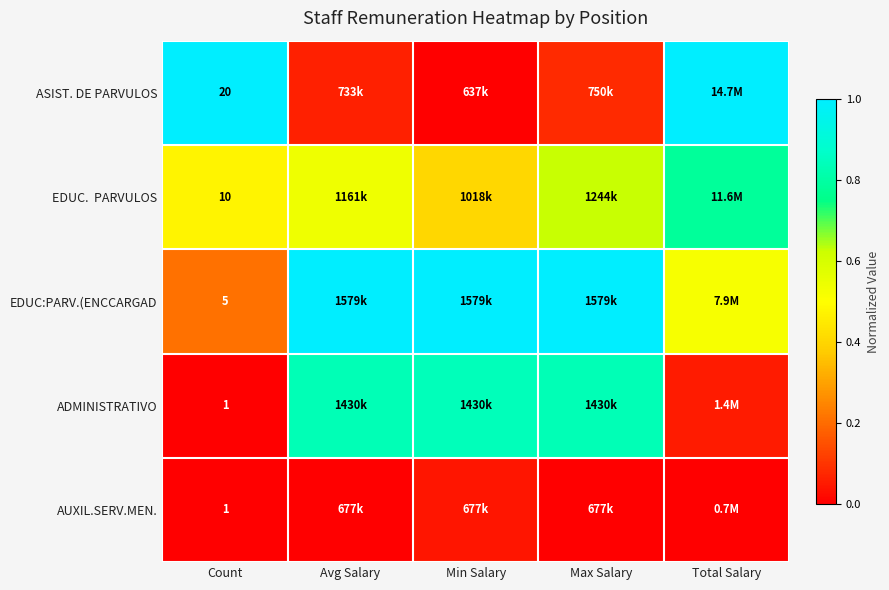

Which has a higher value, Total Salary or Min Salary?

Total Salary